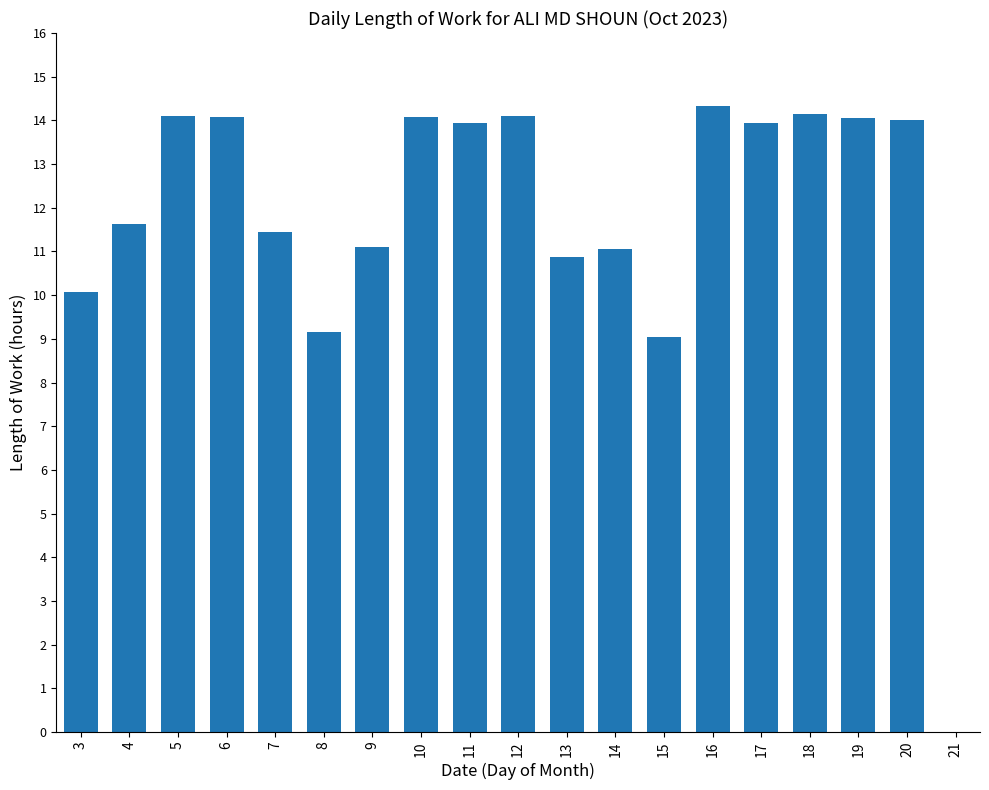

Approximately how many times larger is the value at 15 compared to 14?

0.8